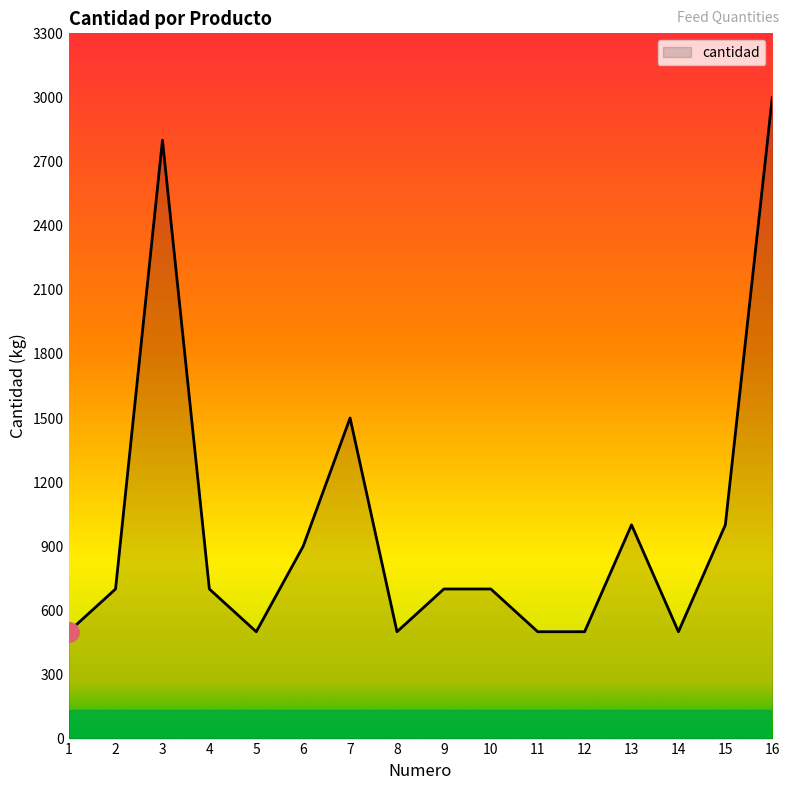

True or false: the data has more than 2 interior local peaks.

True